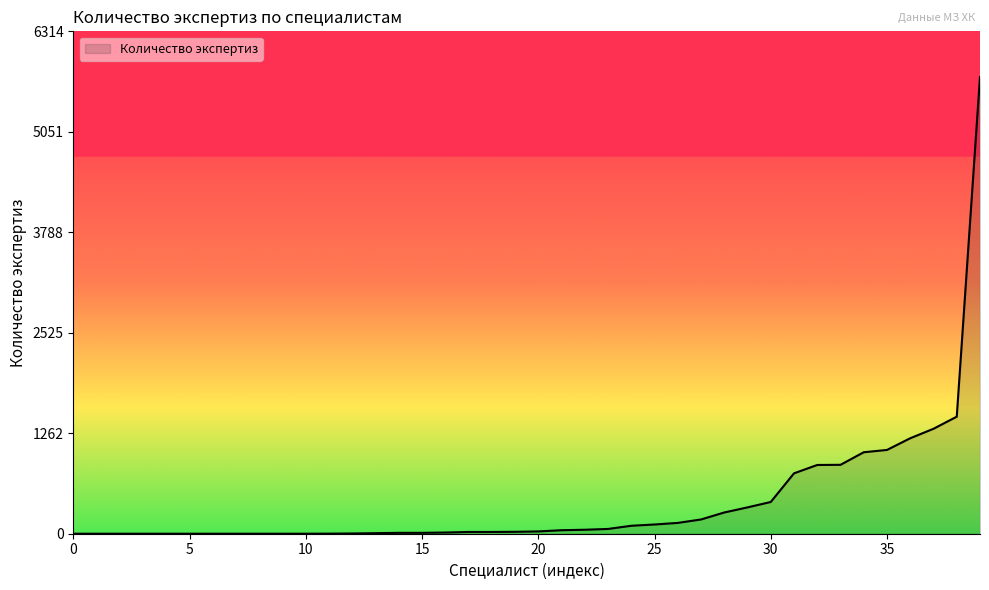

What is the difference between the maximum and minimum values?

5740